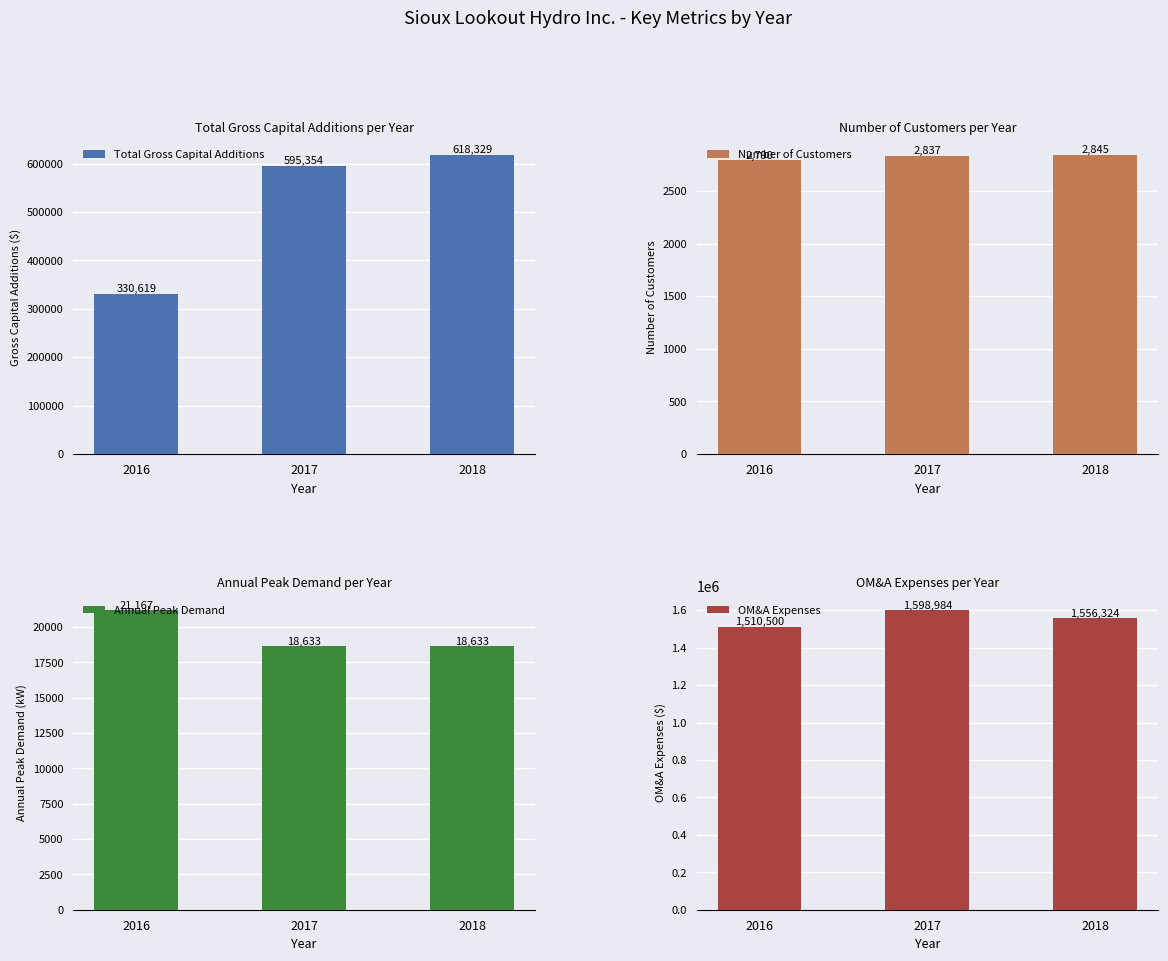

The value of Number of Customers at 2017 is 4013.8. True or false?

False